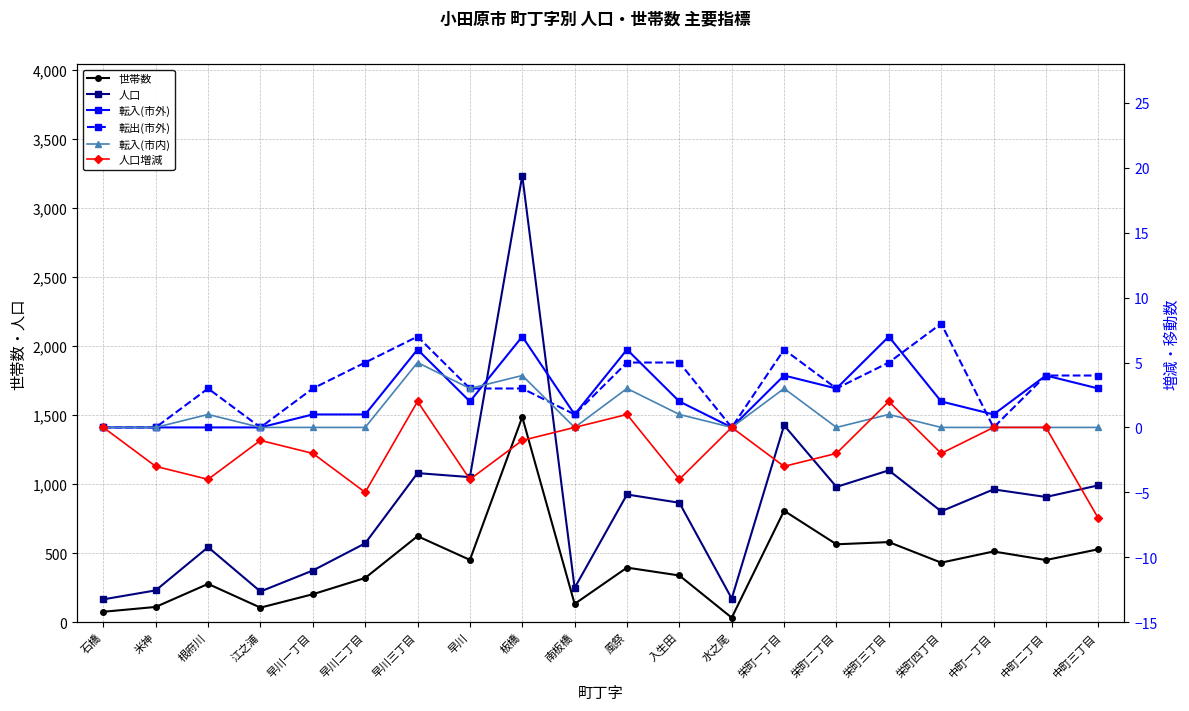

What is the difference between the maximum and minimum values in the 転出(市外) series?

8